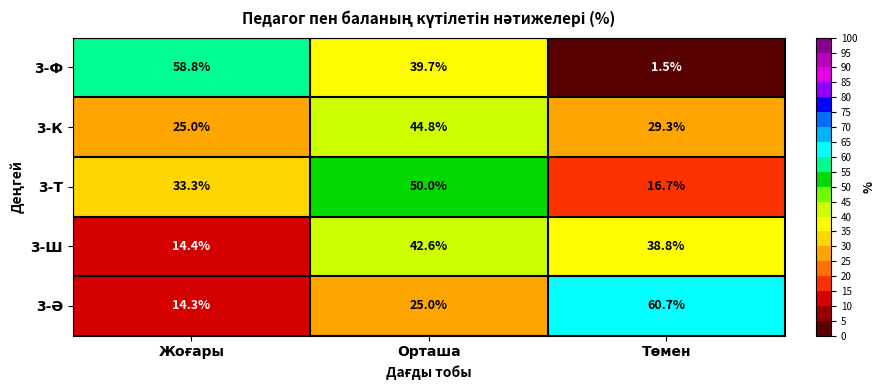

How many categories are shown in the chart?

3